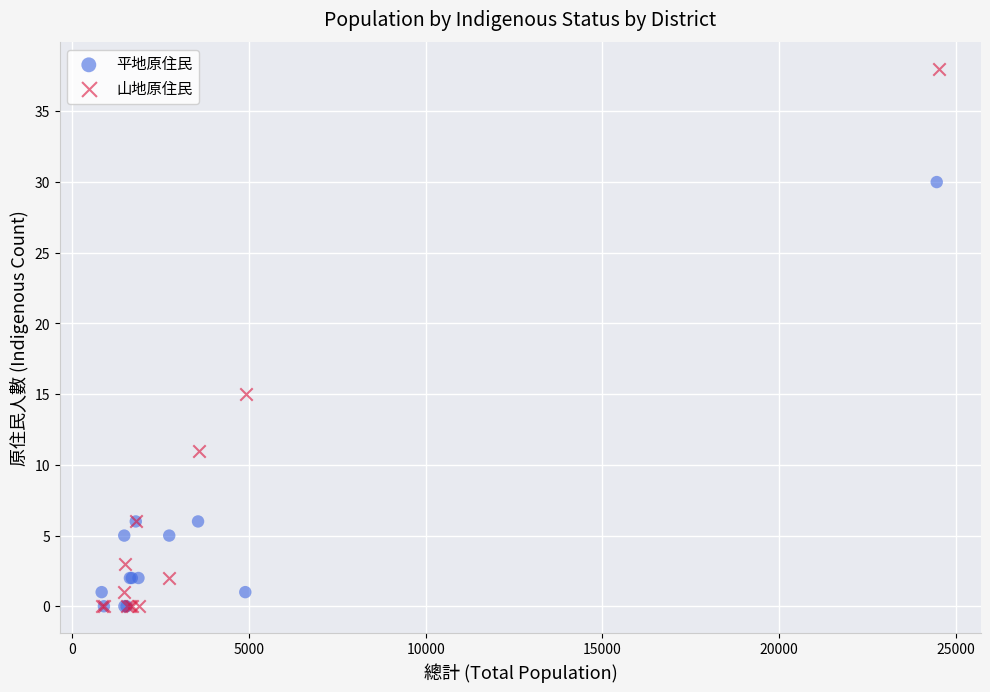

Which series contains the highest Y value?

山地原住民